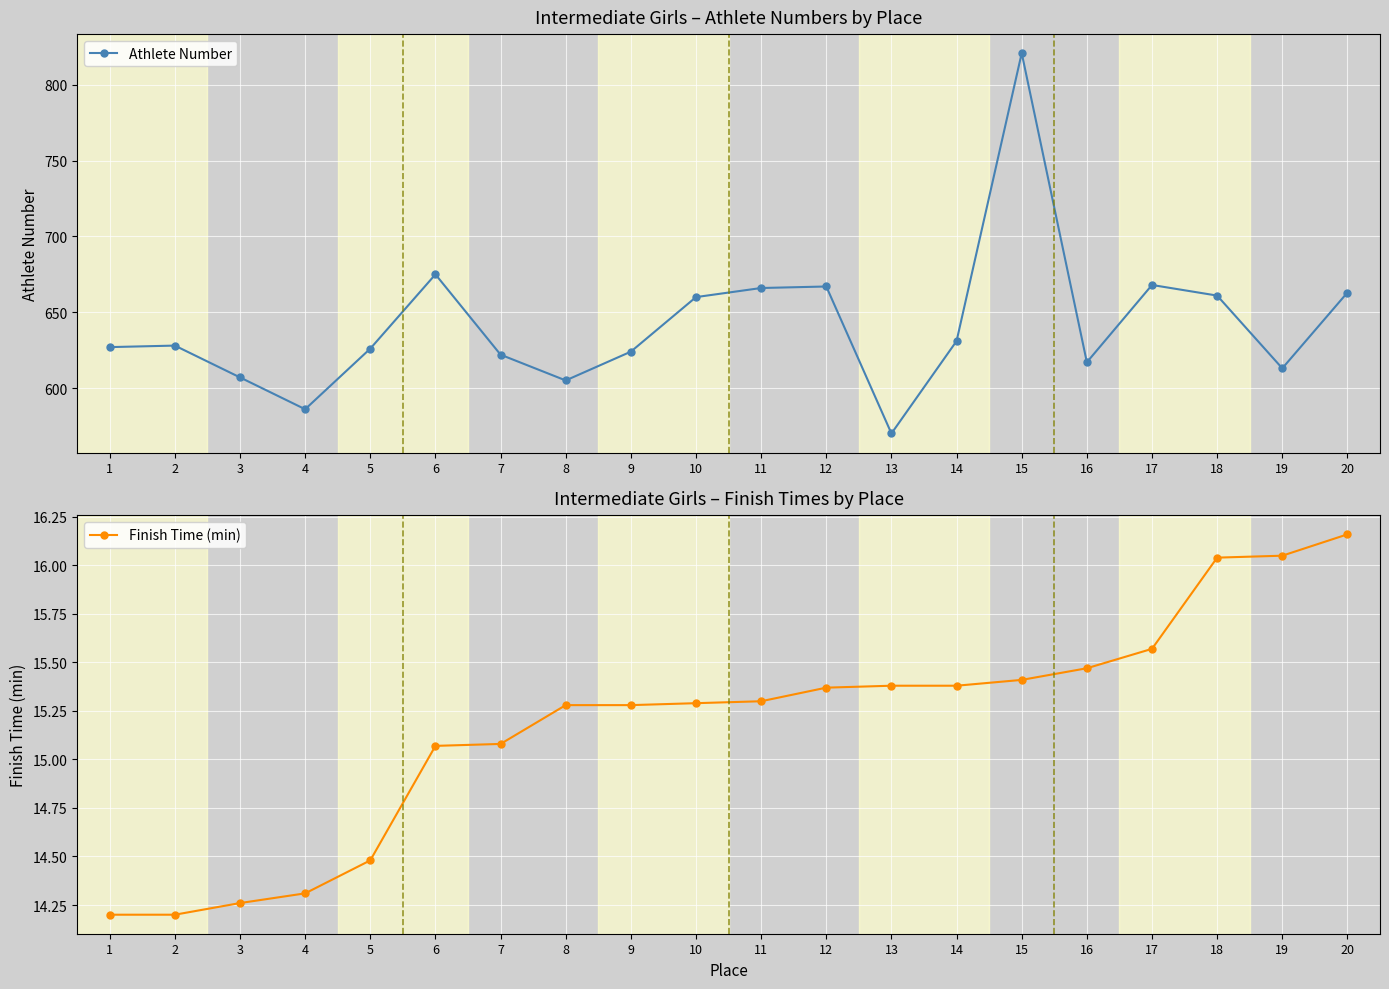

At how many categories does at least one series exceed 43?

20